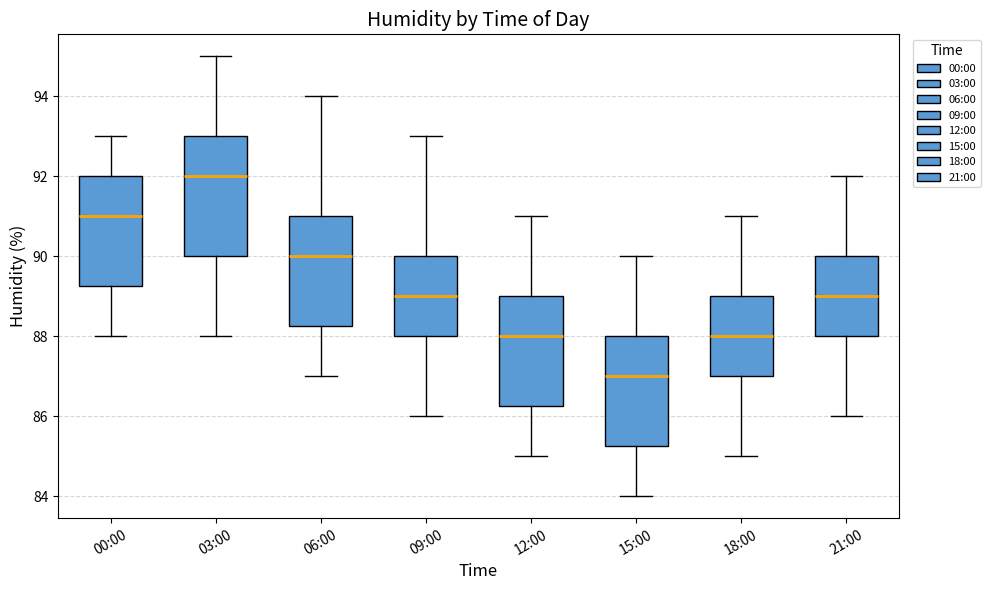

Reading left to right, transcribe this box plot: for each box, give where its median line is, the range the box spans, and where its two whiskers end, as read against the y-axis. The values are not printed on the chart, so give them approximately, as read against the axis.

00:00: median 91.0, box 89.2 to 92.0, whiskers 88.0 to 93.0
03:00: median 92.0, box 90.0 to 93.0, whiskers 88.0 to 95.0
06:00: median 90.0, box 88.2 to 91.0, whiskers 87.0 to 94.0
09:00: median 89.0, box 88.0 to 90.0, whiskers 86.0 to 93.0
12:00: median 88.0, box 86.2 to 89.0, whiskers 85.0 to 91.0
15:00: median 87.0, box 85.2 to 88.0, whiskers 84.0 to 90.0
18:00: median 88.0, box 87.0 to 89.0, whiskers 85.0 to 91.0
21:00: median 89.0, box 88.0 to 90.0, whiskers 86.0 to 92.0